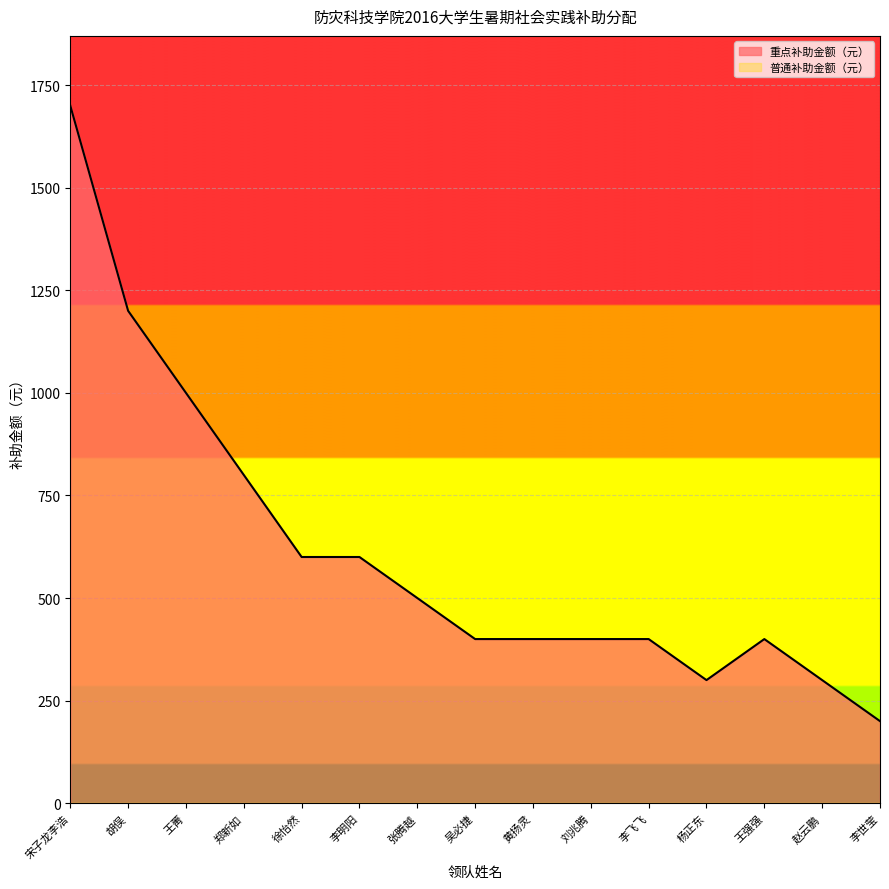

What is the value of the 15th point from the left?

200